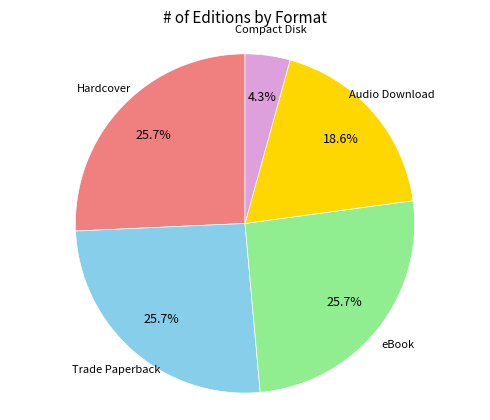

Does any single category account for the majority?

No